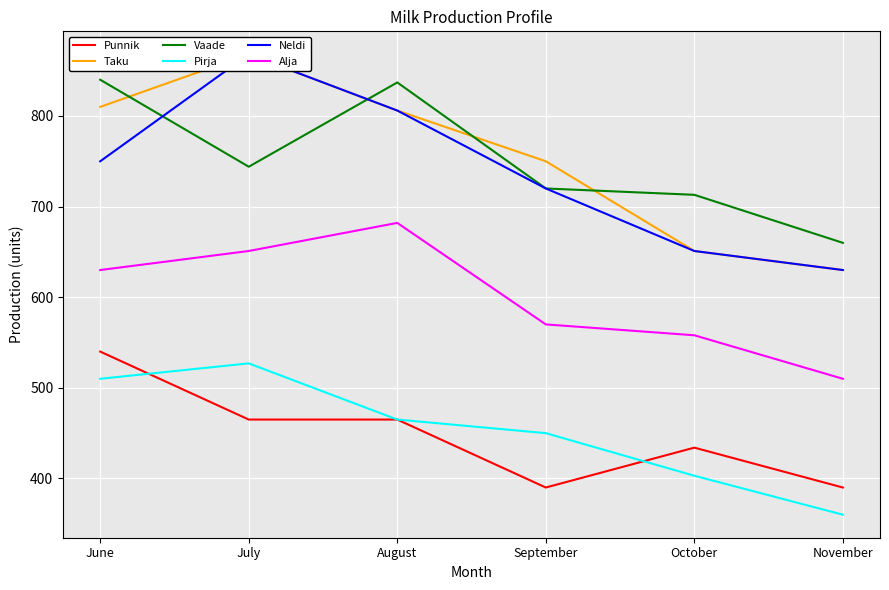

True or false: Pirja and Taku cross at least once.

False